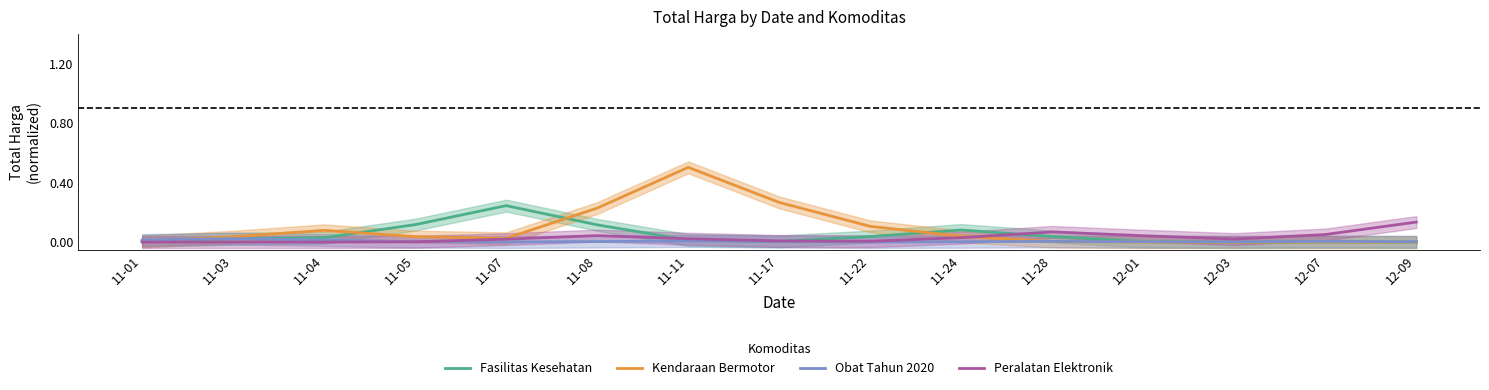

Where is the first local minimum for Obat Tahun 2020?

11-07